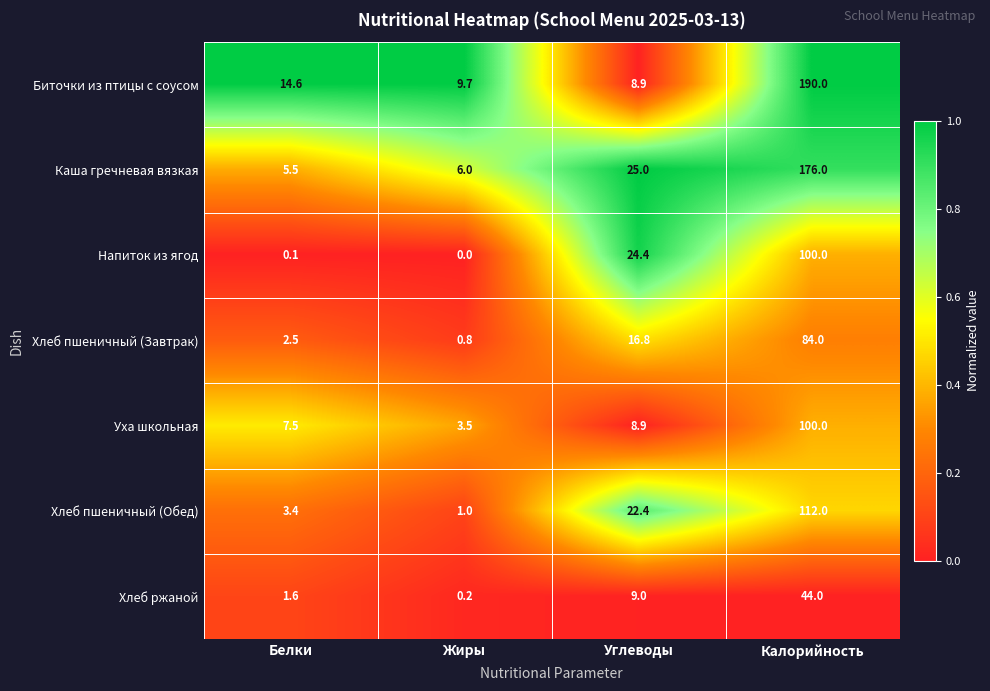

What is the spread (max minus min) of values at Белки?

14.5